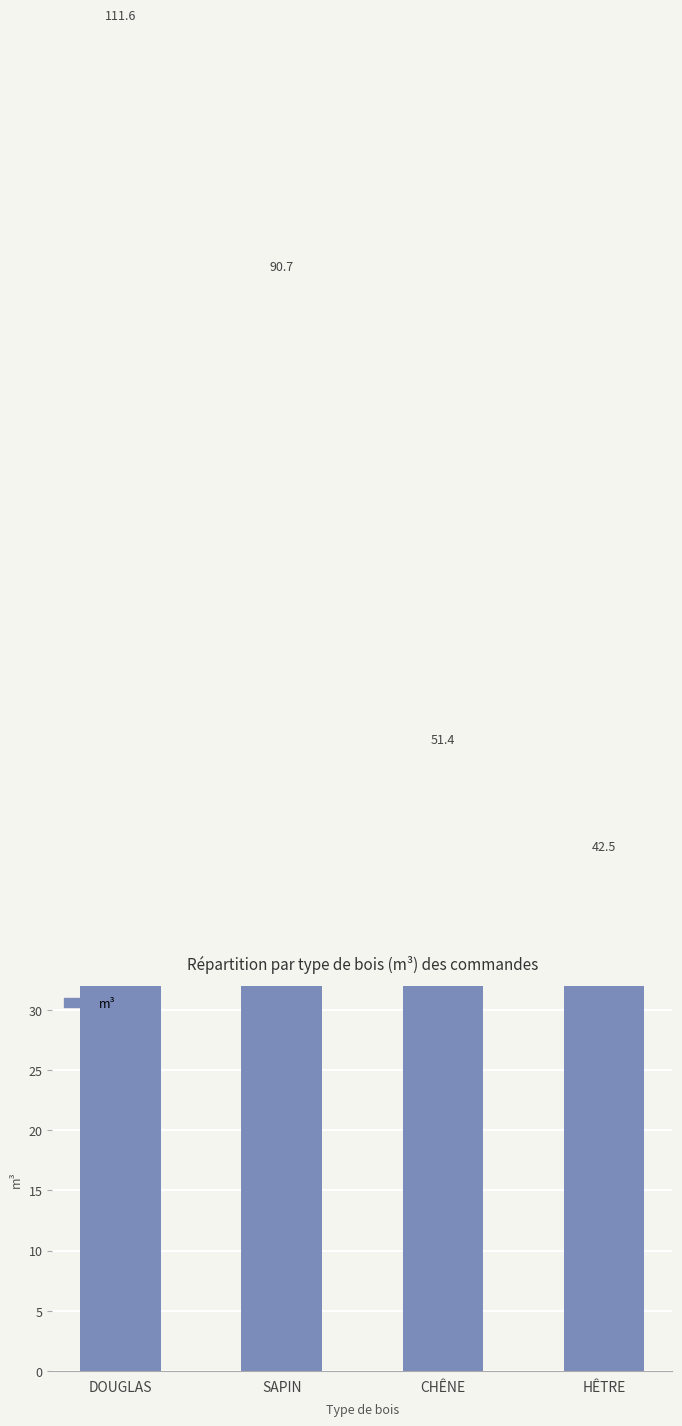

What is the label of the 1st bar from the left?

DOUGLAS